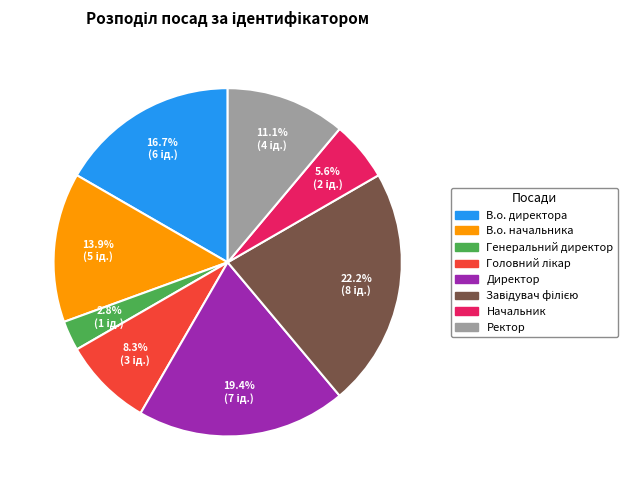

To the nearest percent, what portion does В.о. директора represent?

17%